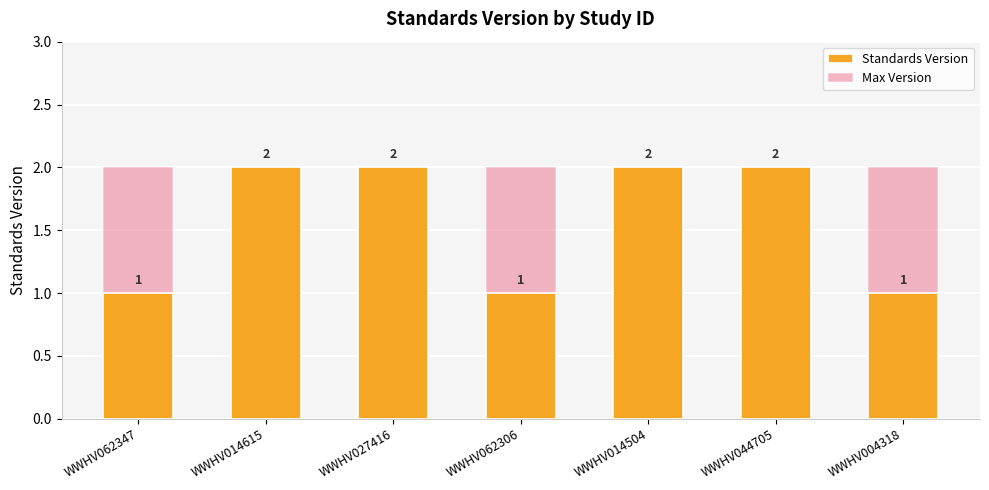

Is it true that Max Version equals 2 at WWHV014504?

True